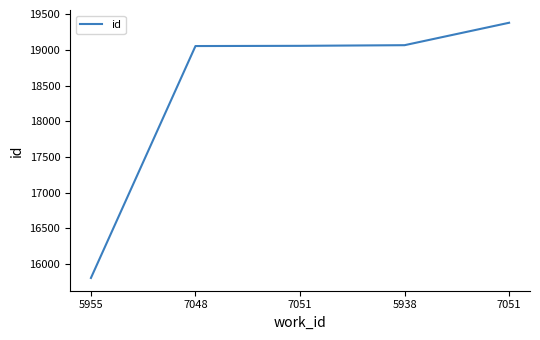

Rank the categories by value from lowest to highest.

5955, 7048, 7051, 5938, 7051